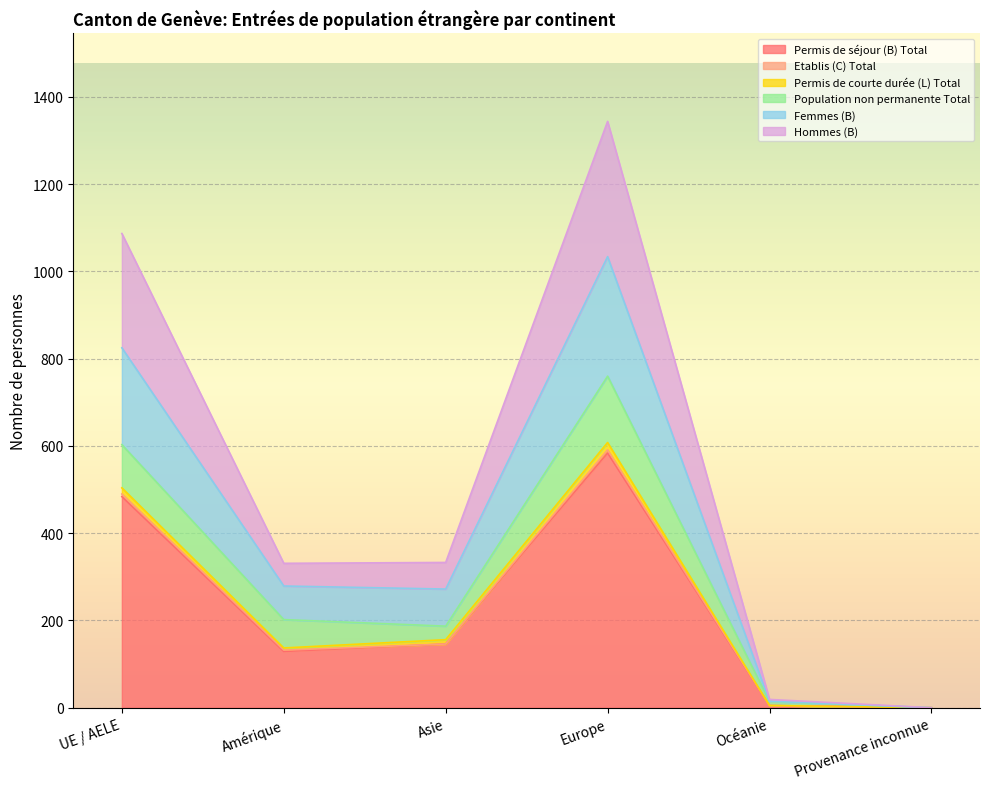

Which has a higher value, Océanie or Amérique?

Amérique